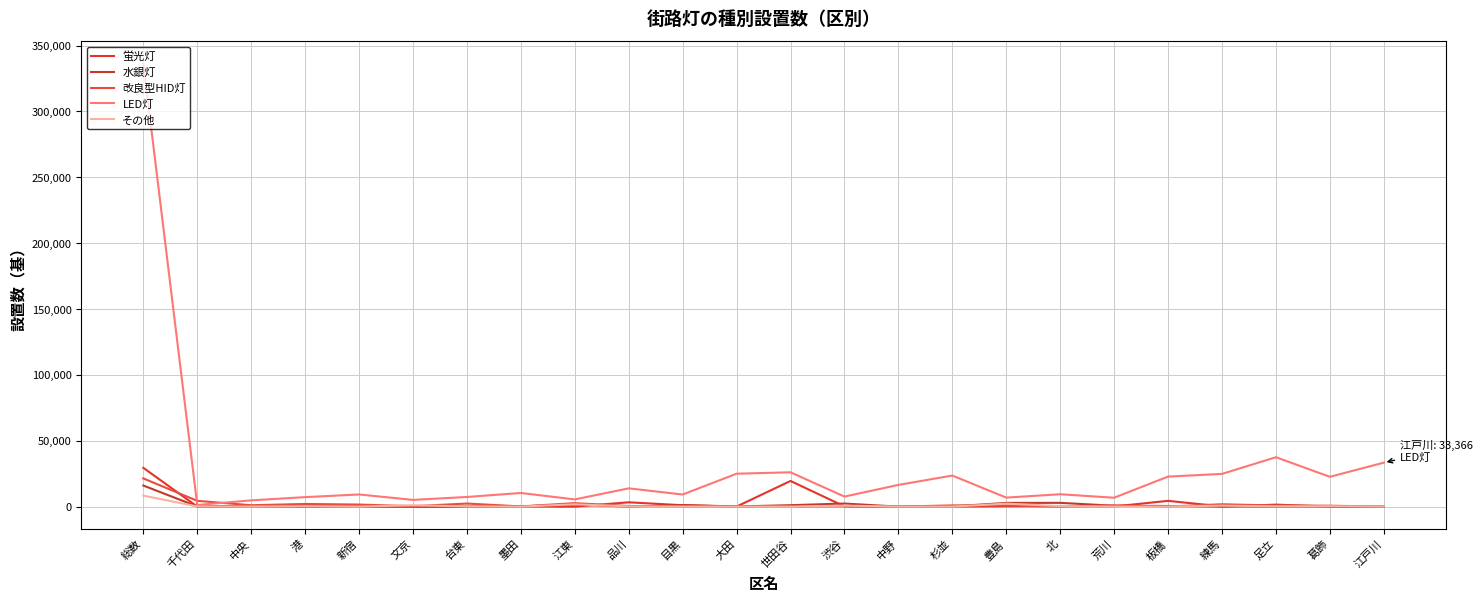

What is the total value across all series at 江戸川?

33461